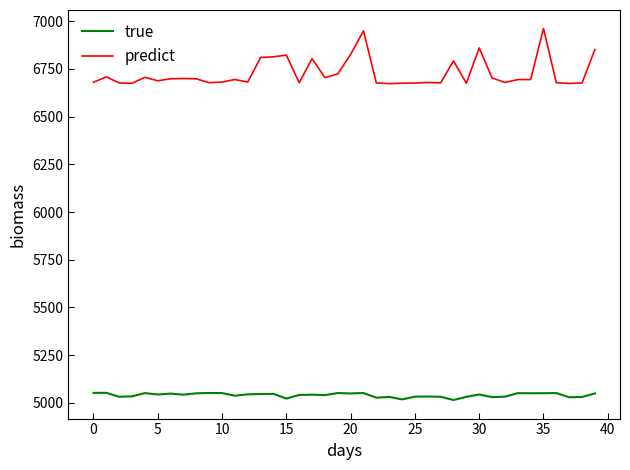

True or false: true has more than 1 interior local peaks.

True